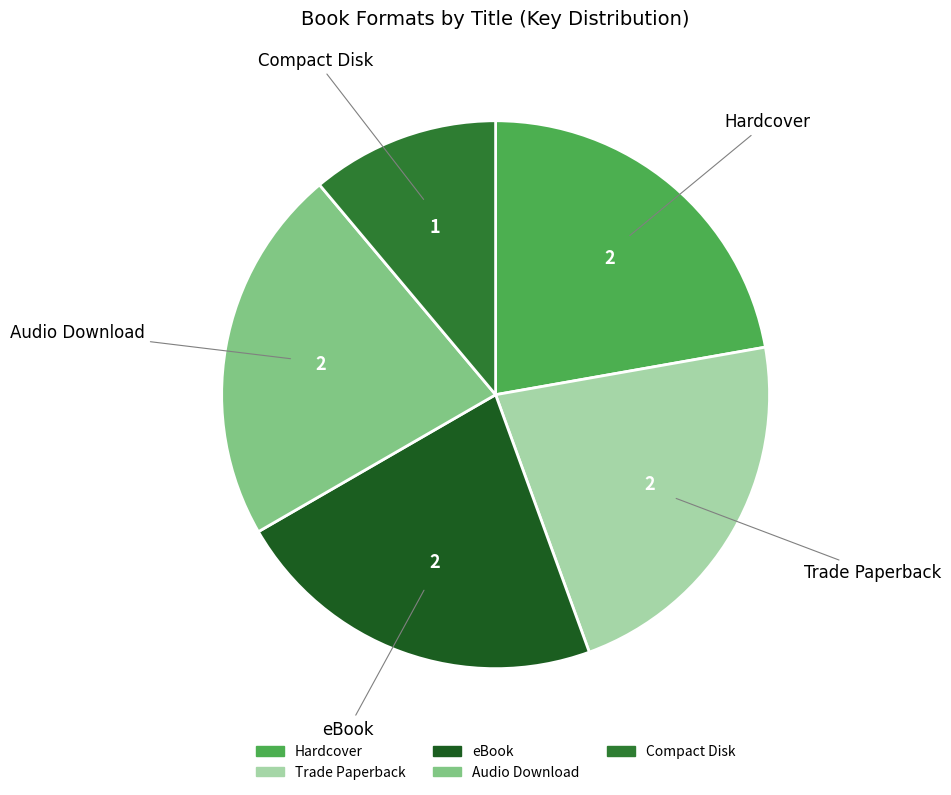

Is there any slice that represents more than half of the pie?

No